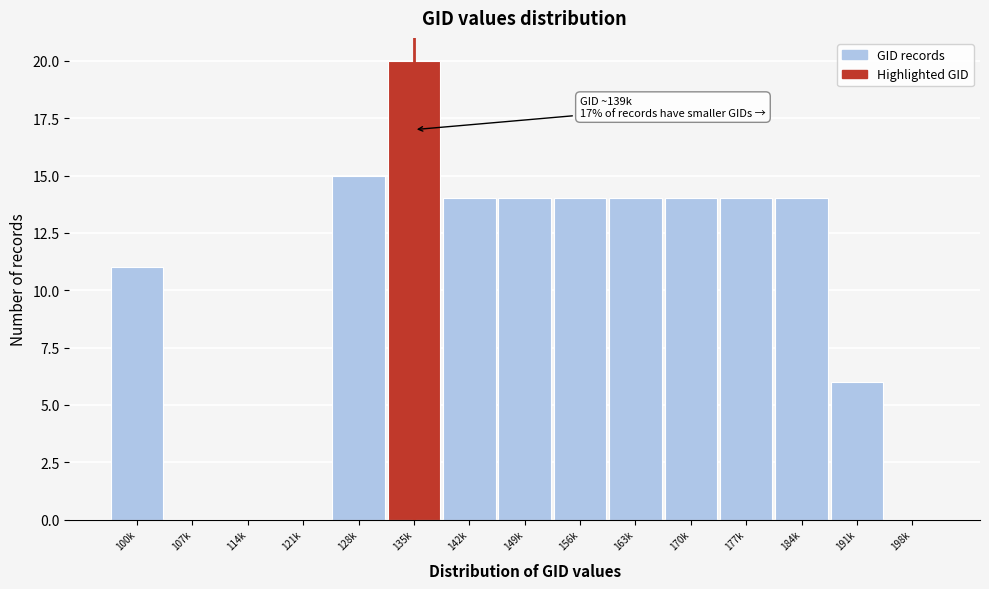

Reading left to right, what are all the values shown in this chart?

100k=11	107k=0	114k=0	121k=0	128k=15	135k=20	142k=14	149k=14	156k=14	163k=14	170k=14	177k=14	184k=14	191k=6	198k=0